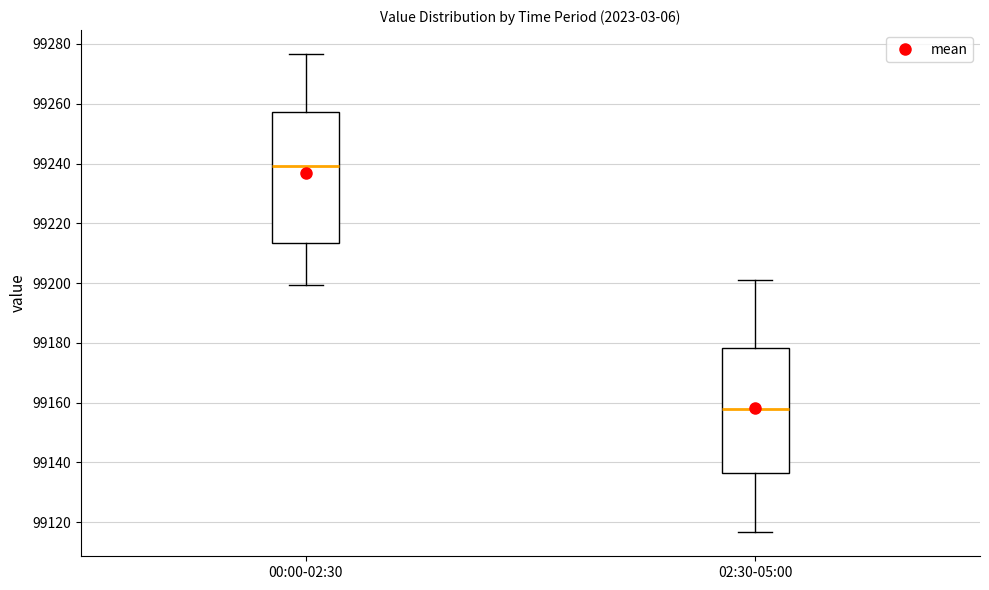

Reading left to right, read every box against the y-axis: the position of its median line, the range the box covers, and the ends of its whiskers. The values are not printed on the chart, so give them approximately, as read against the axis.

00:00-02:30: median 99240, box 99214 to 99258, whiskers 99200 to 99276
02:30-05:00: median 99158, box 99136 to 99178, whiskers 99116 to 99202